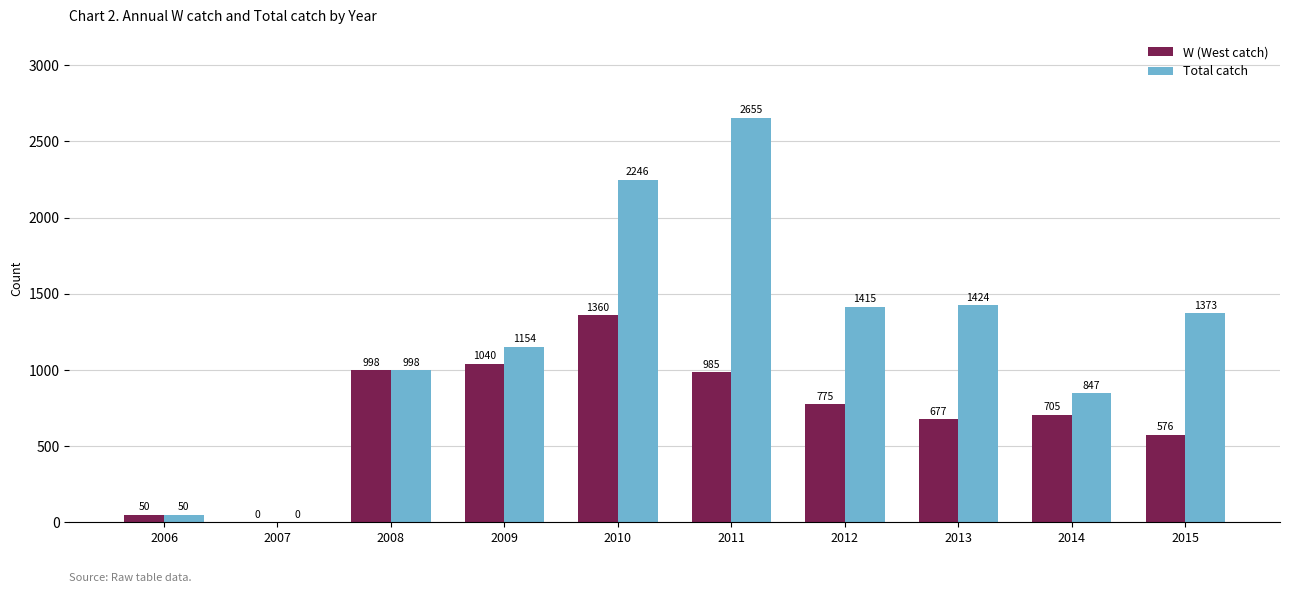

Are the bars grouped side by side (vs. stacked)?

Yes